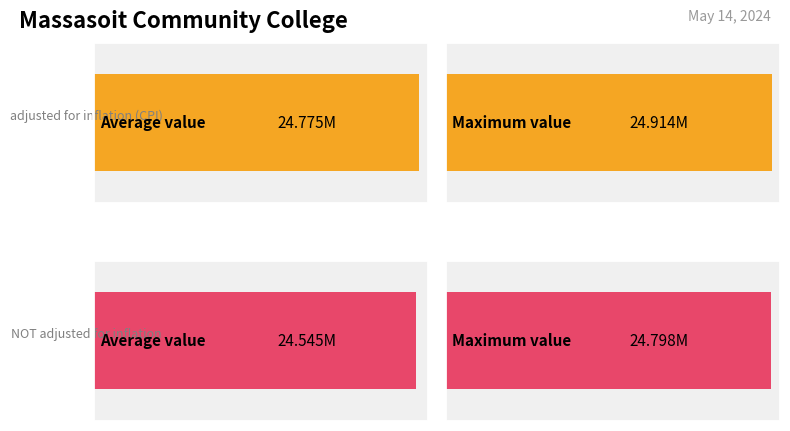

What are all the series names shown in the legend?

adjusted for inflation (CPI), NOT adjusted for inflation